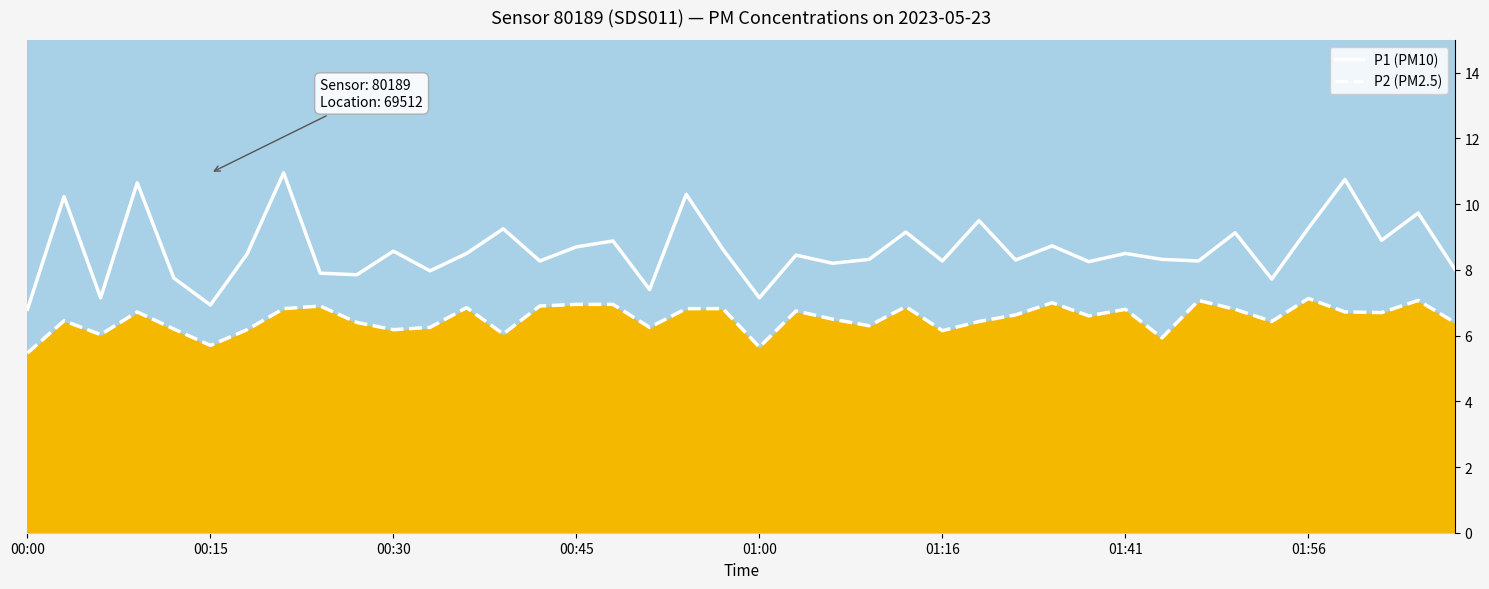

What are all the series names shown in the legend?

P1, P2